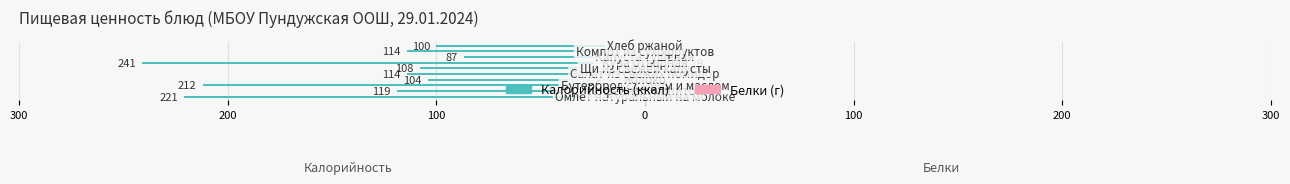

What value does the Калорийность series have at 0, to the nearest 50?

-100